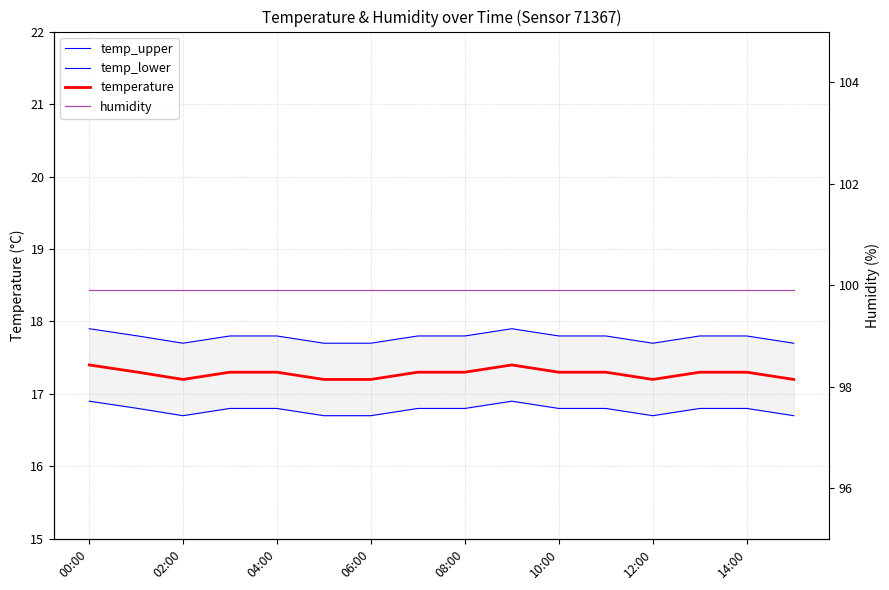

What is the minimum value shown in the chart?

16.7